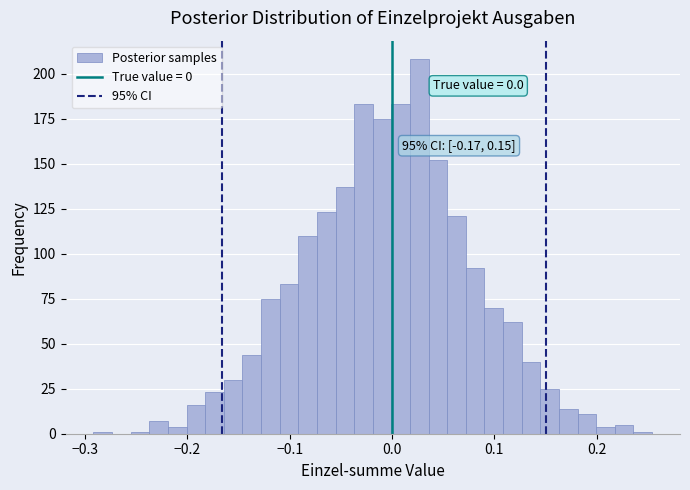

Read against the x-axis, roughly where is the centre of the tallest bar?

0.03